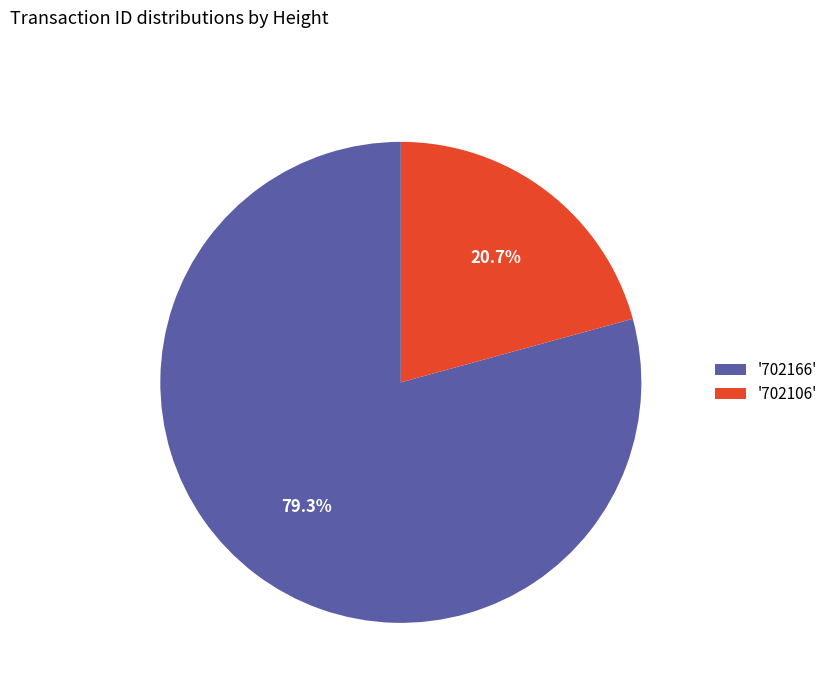

Rank the categories by value from highest to lowest.

'702166', '702106'